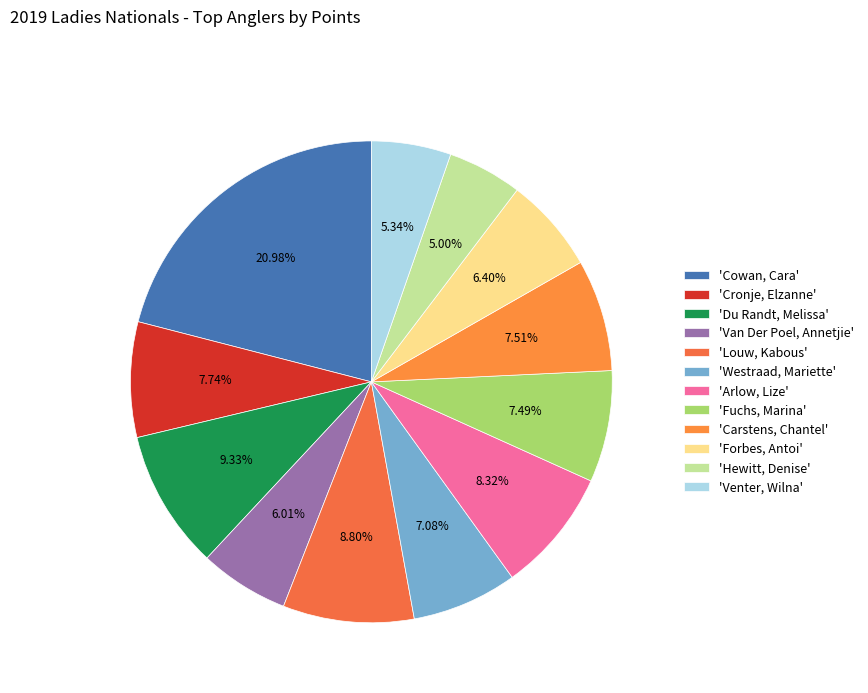

Which slice is the smallest?

Hewitt, Denise